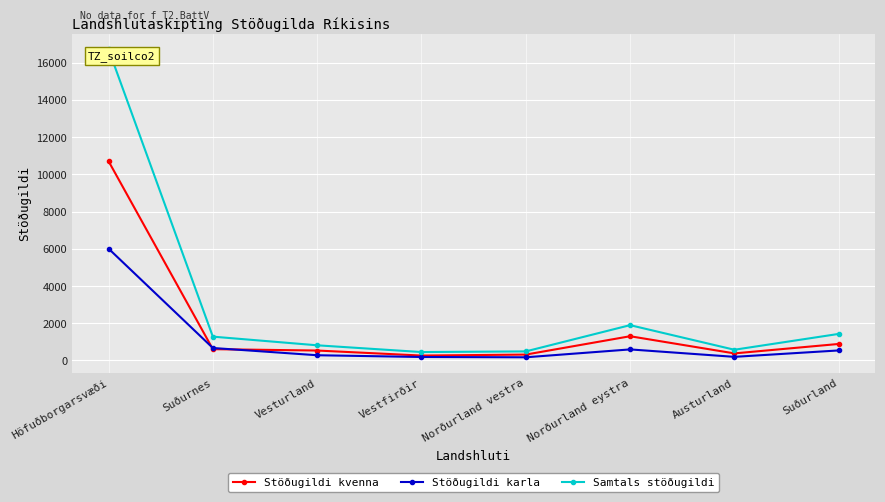

In Samtals stöðugildi, how many points are higher than both neighbors (excluding endpoints)?

1